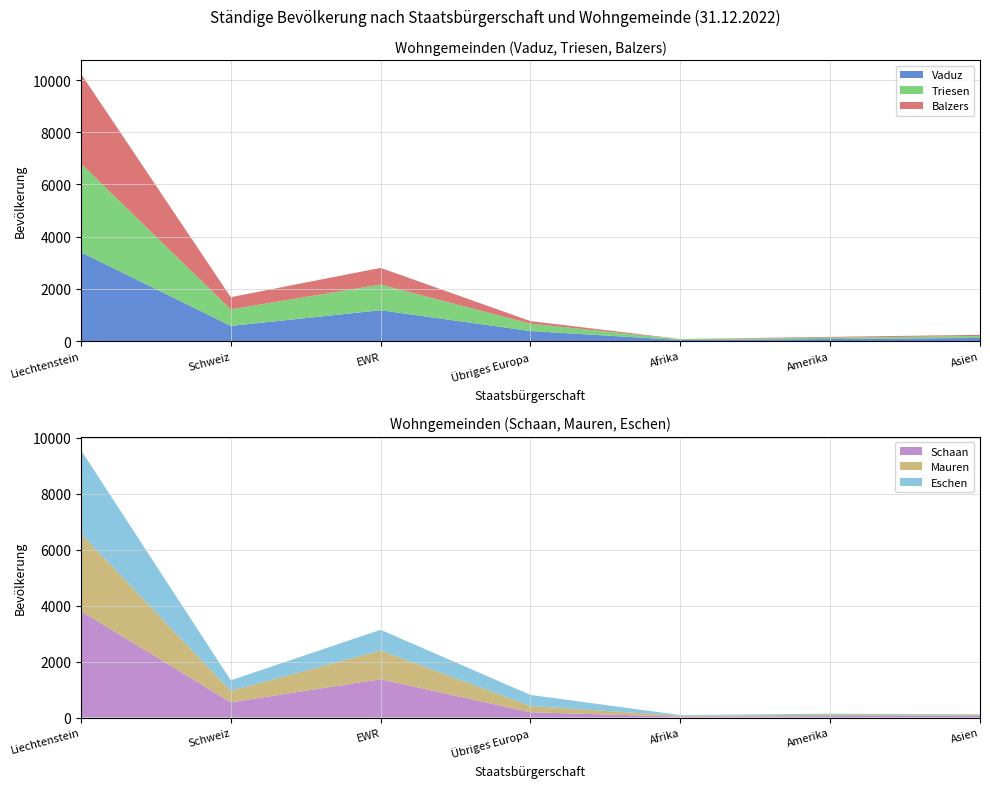

Reading right to left, transcribe all the data shown in this chart.

Vaduz: Asien=122	Amerika=81	Afrika=44	Übriges Europa=387	EWR=1183	Schweiz=583	Liechtenstein=3405
Triesen: Asien=75	Amerika=51	Afrika=31	Übriges Europa=282	EWR=984	Schweiz=633	Liechtenstein=3396
Balzers: Asien=44	Amerika=30	Afrika=6	Übriges Europa=98	EWR=639	Schweiz=468	Liechtenstein=3444
Schaan: Asien=65	Amerika=52	Afrika=32	Übriges Europa=187	EWR=1368	Schweiz=543	Liechtenstein=3804
Mauren: Asien=32	Amerika=46	Afrika=30	Übriges Europa=224	EWR=1026	Schweiz=408	Liechtenstein=2764
Eschen: Asien=22	Amerika=40	Afrika=25	Übriges Europa=396	EWR=741	Schweiz=379	Liechtenstein=2990